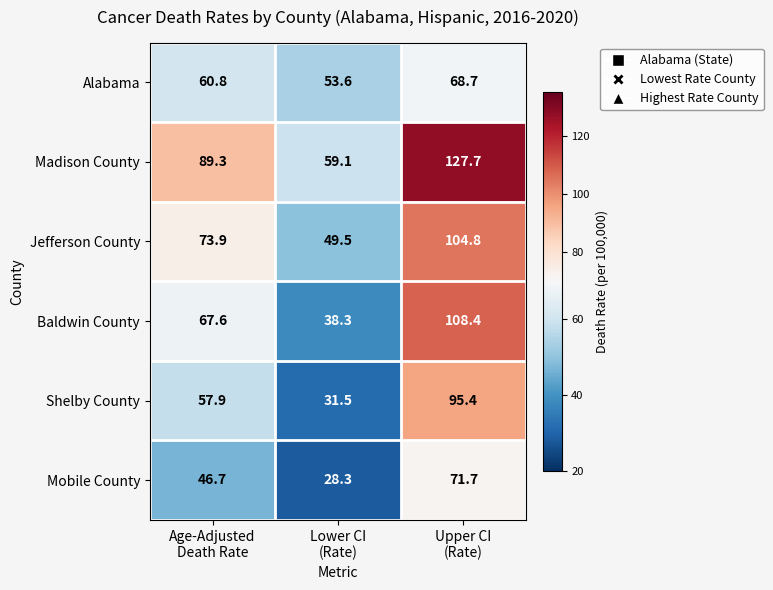

What is the difference between the second highest and minimum values in the Madison County series?

30.2